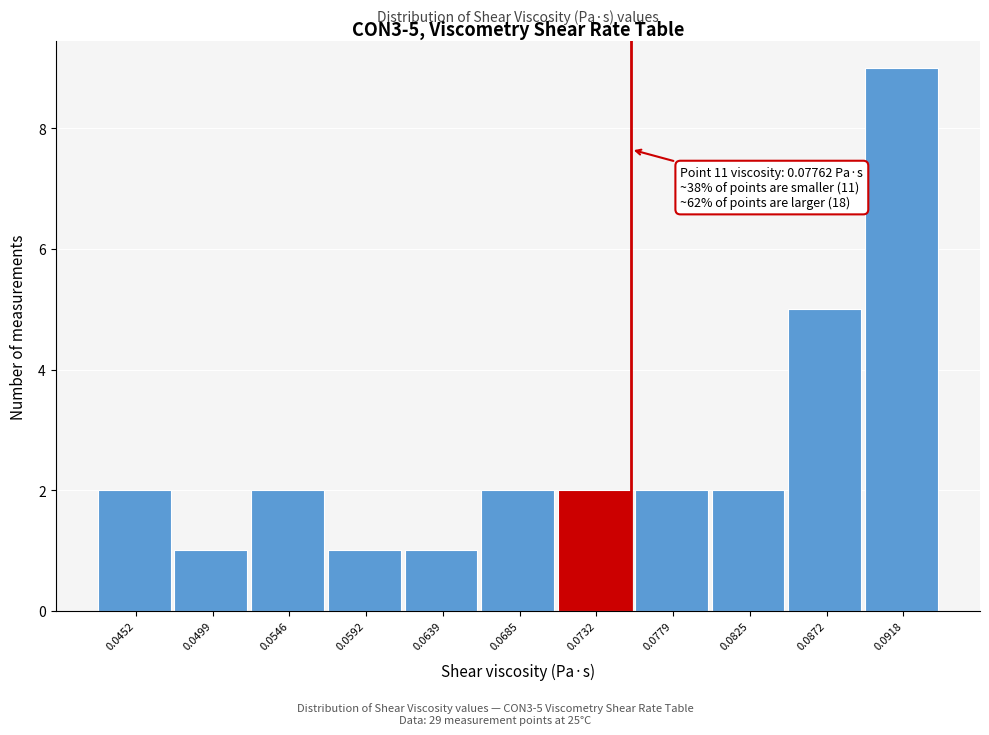

Reading right to left, transcribe all the data shown in this chart.

9	5	2	2	2	2	1	1	2	1	2